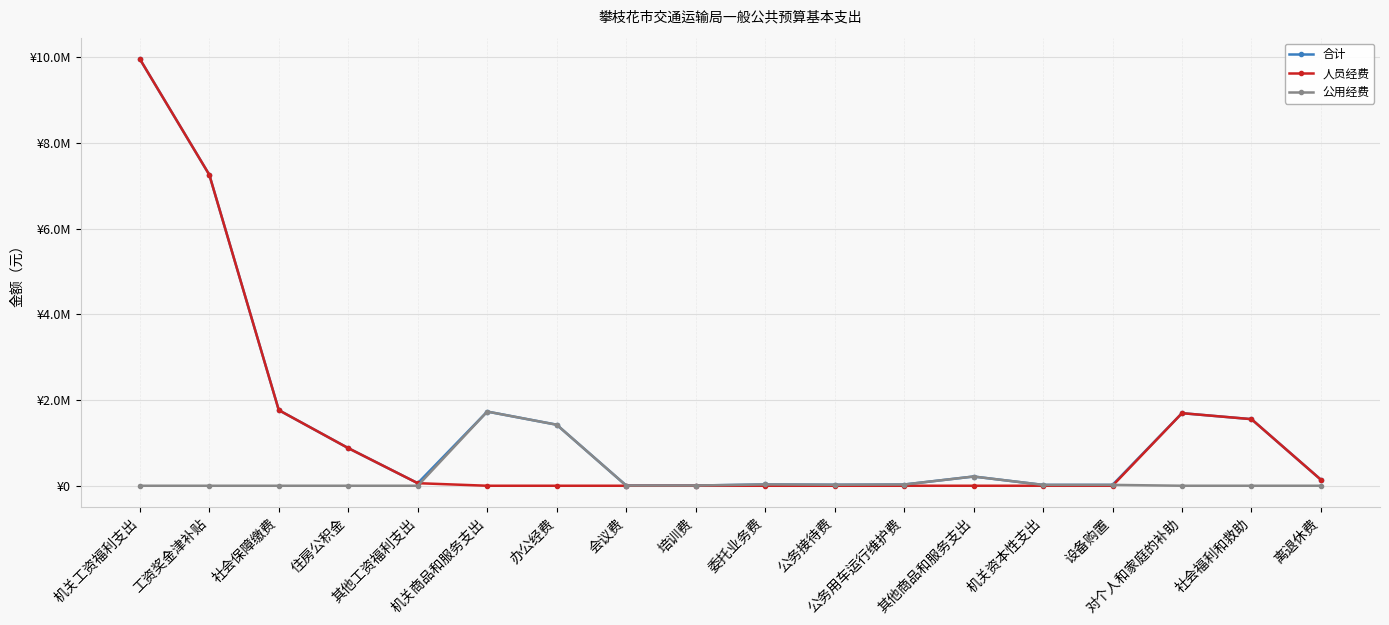

What are all the series names shown in the legend?

合计, 人员经费, 公用经费